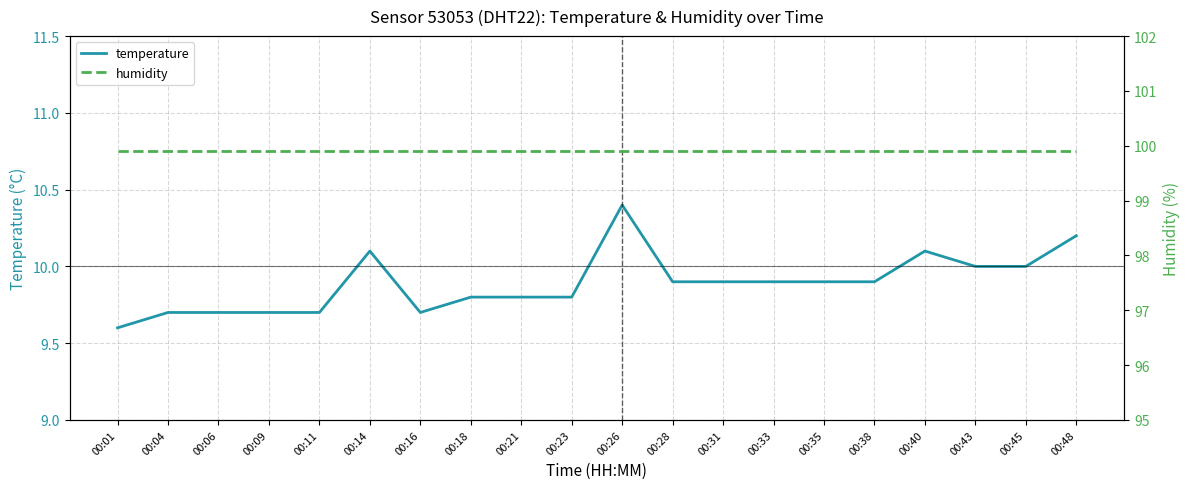

What is the average value of the temperature series?

9.9